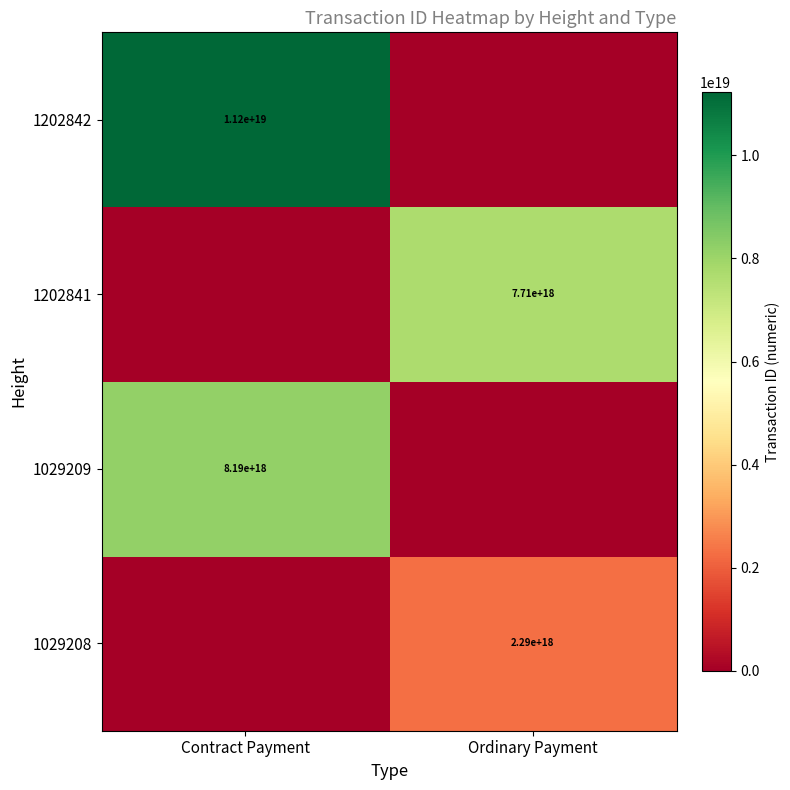

Is it true that 1202842 equals 11200000000000000000 at Contract Payment?

True